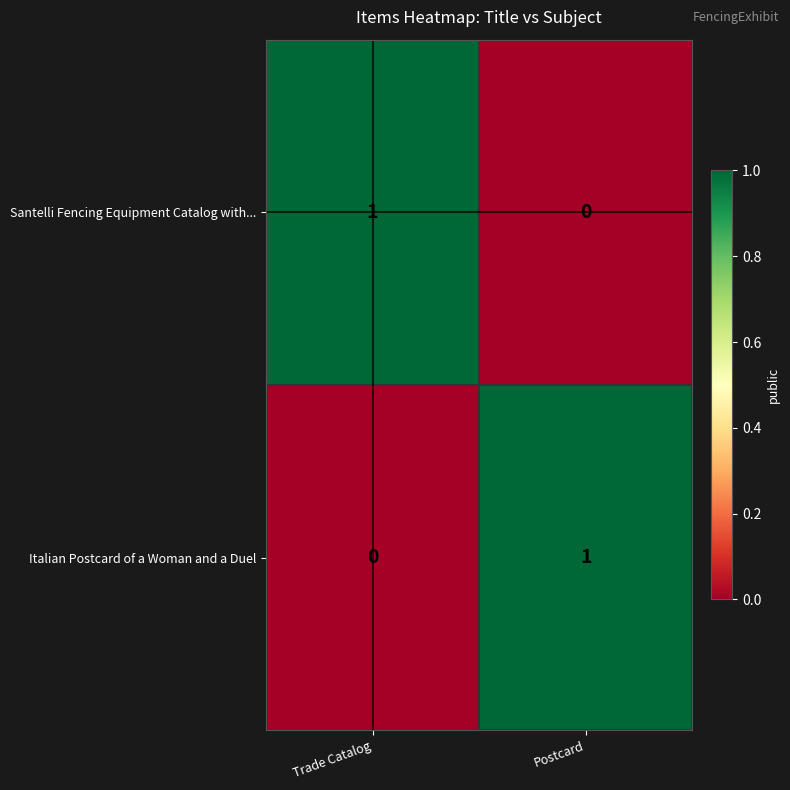

The Santelli Fencing Equipment Catalog with... series shows 0 at Postcard. True or false?

True